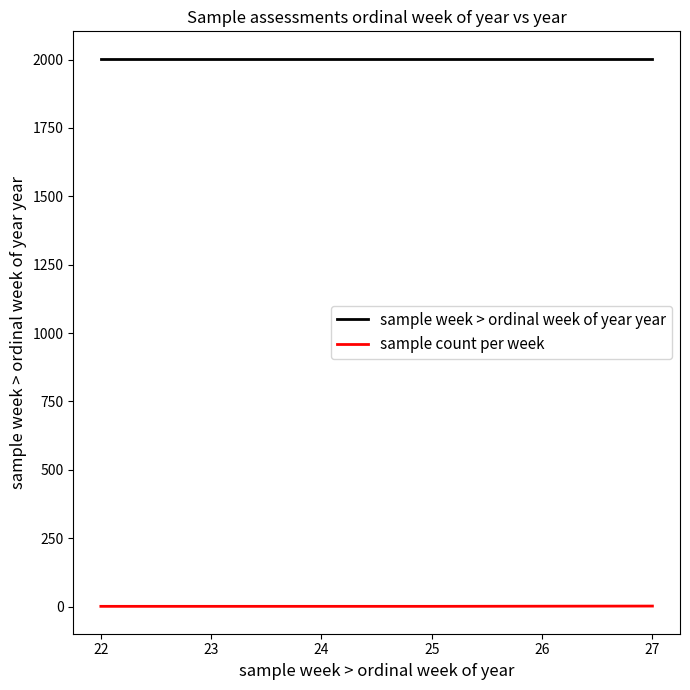

At how many categories does at least one series exceed 1827?

5